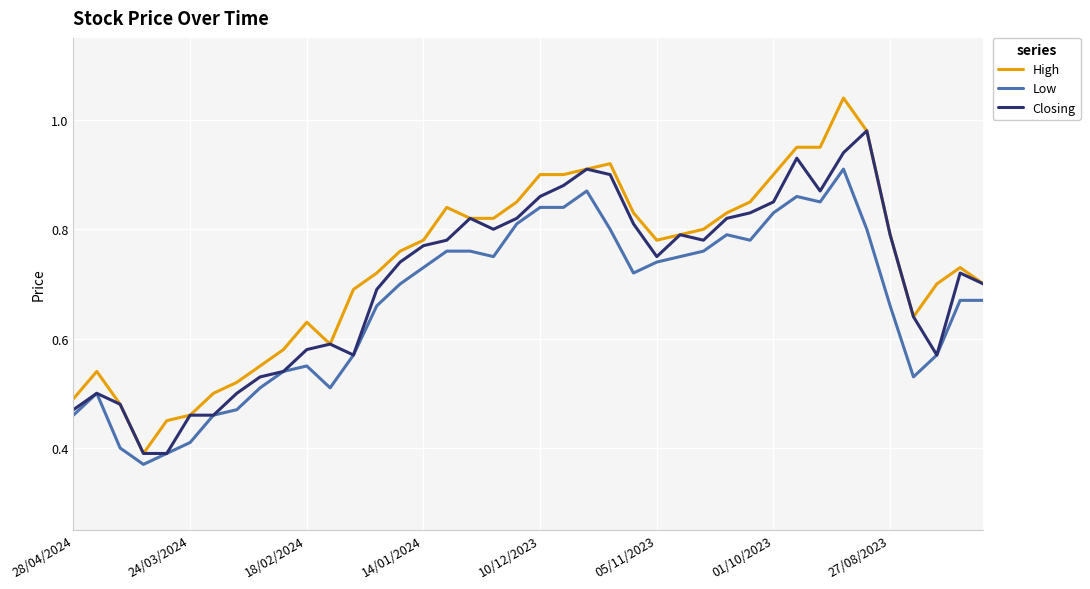

True or false: Low and High cross at least once.

False